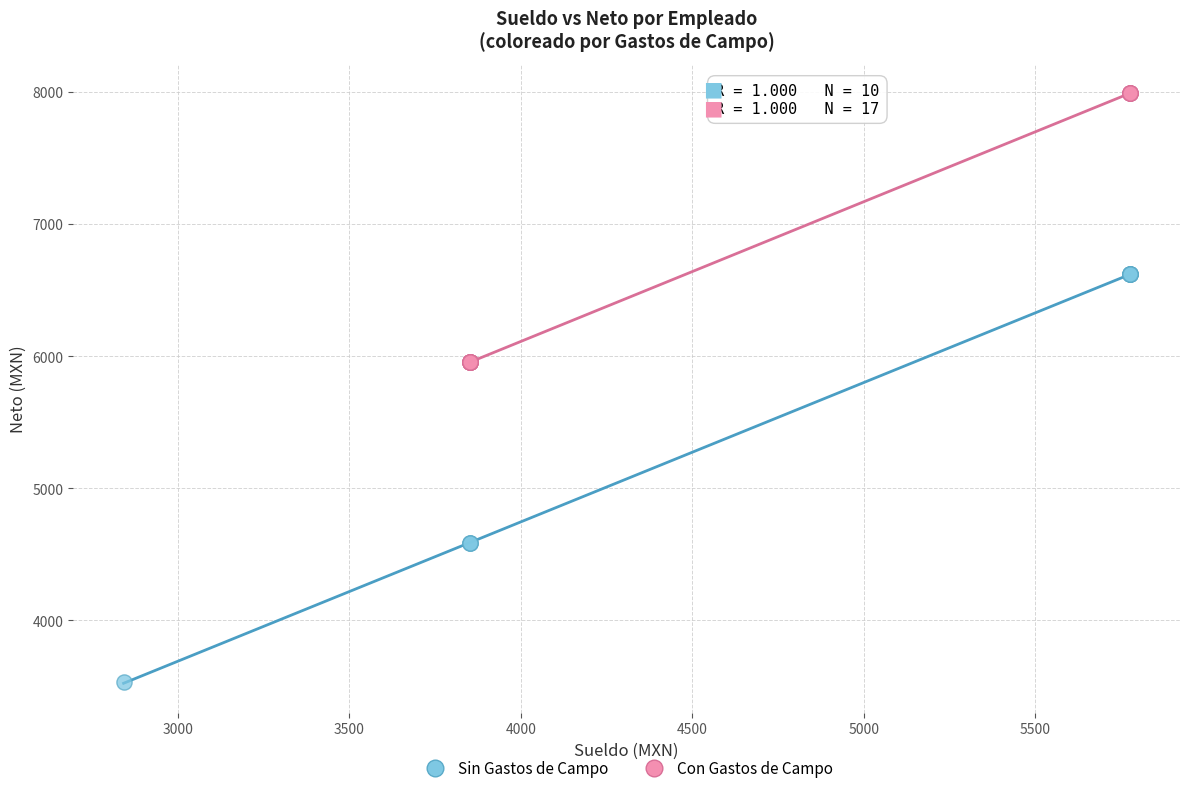

Which series contains the lowest Y value?

Sin Gastos de Campo